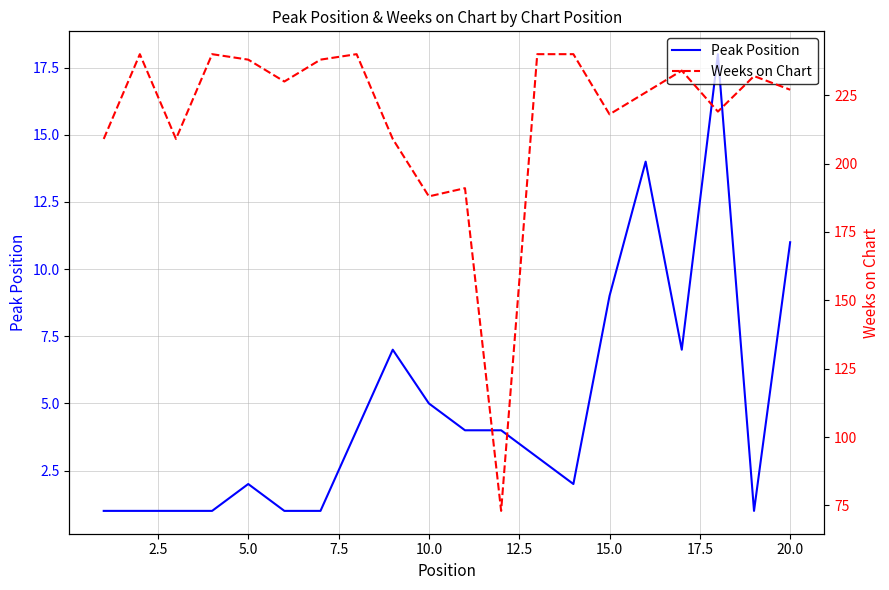

How many lines are shown in the chart?

2